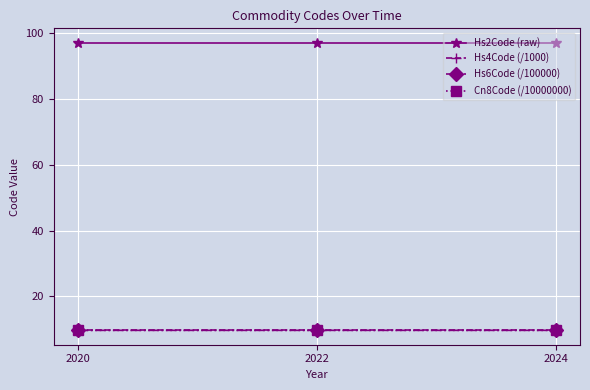

What is the sum of the Hs2Code (raw) values at 2022 and 2024?

194.0